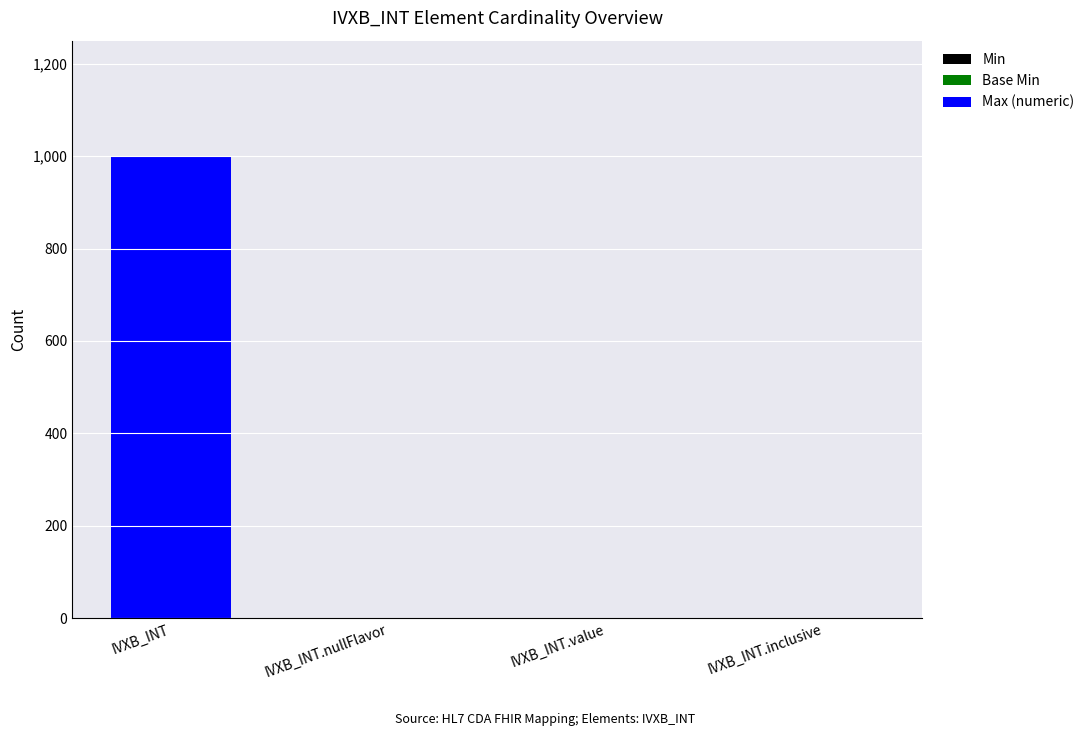

Count the number of categories in the chart.

4